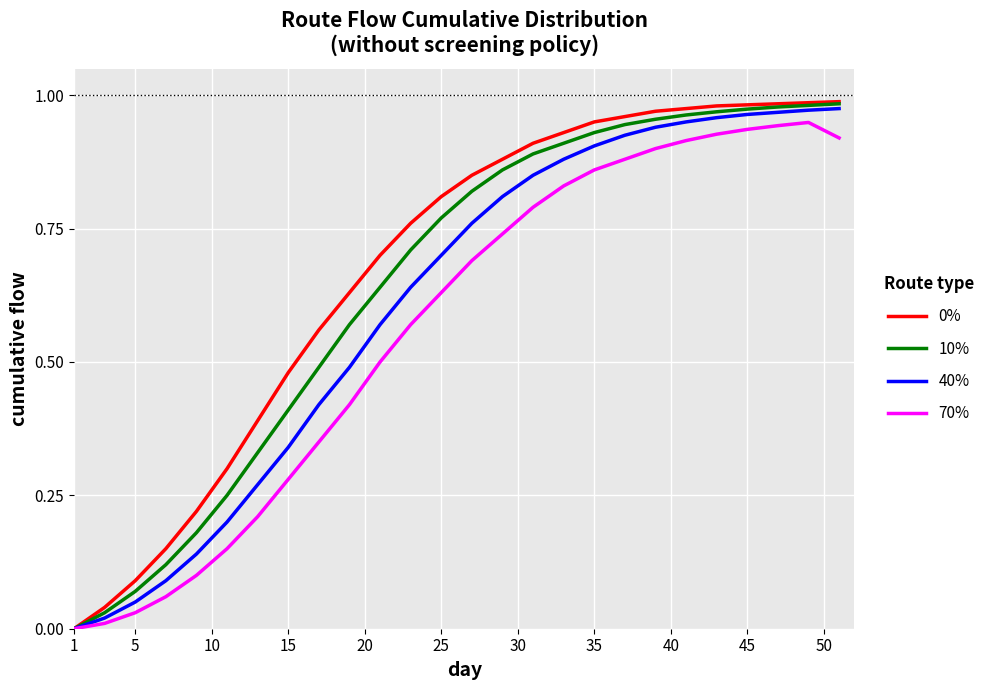

What is the maximum value shown in the chart?

1.0